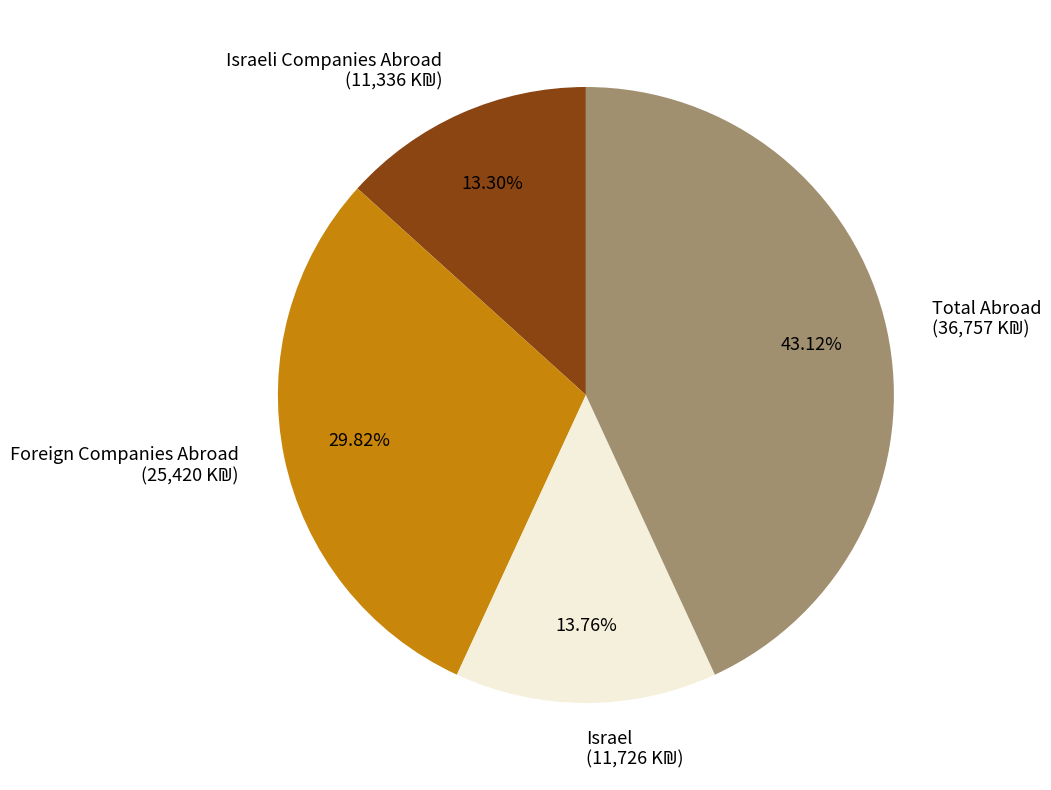

Does any single category account for the majority?

No